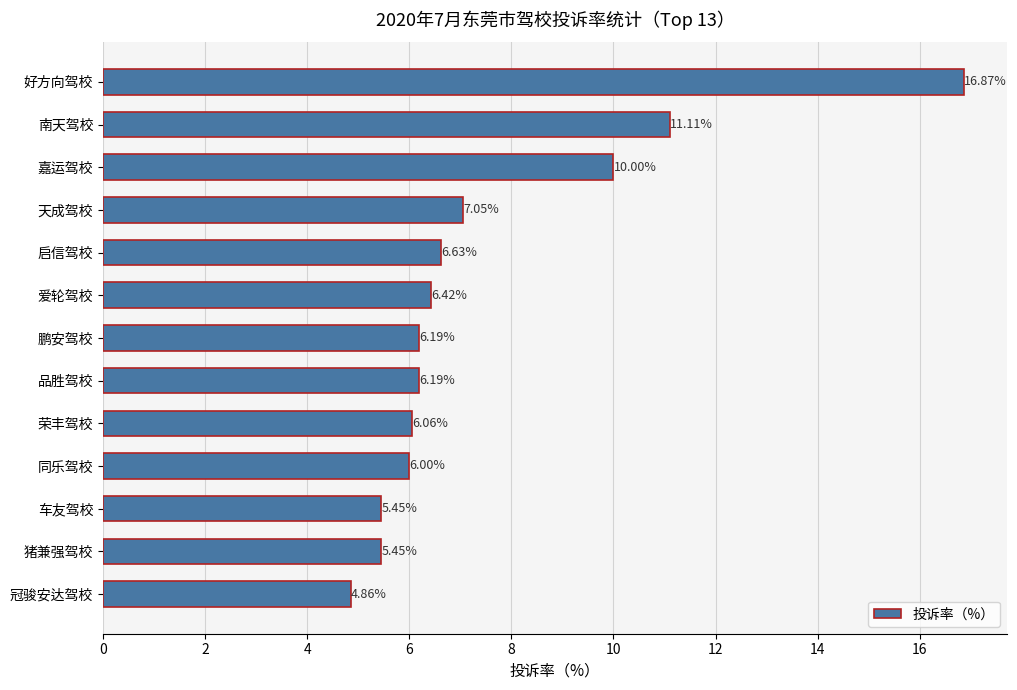

How many series are shown in this chart?

1